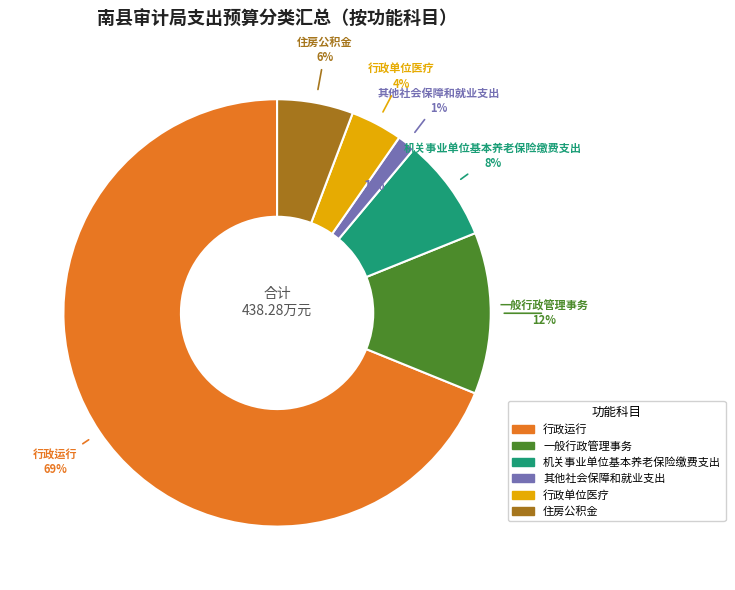

Rank the categories by value from lowest to highest.

其他社会保障和就业支出, 行政单位医疗, 住房公积金, 机关事业单位基本养老保险缴费支出, 一般行政管理事务, 行政运行